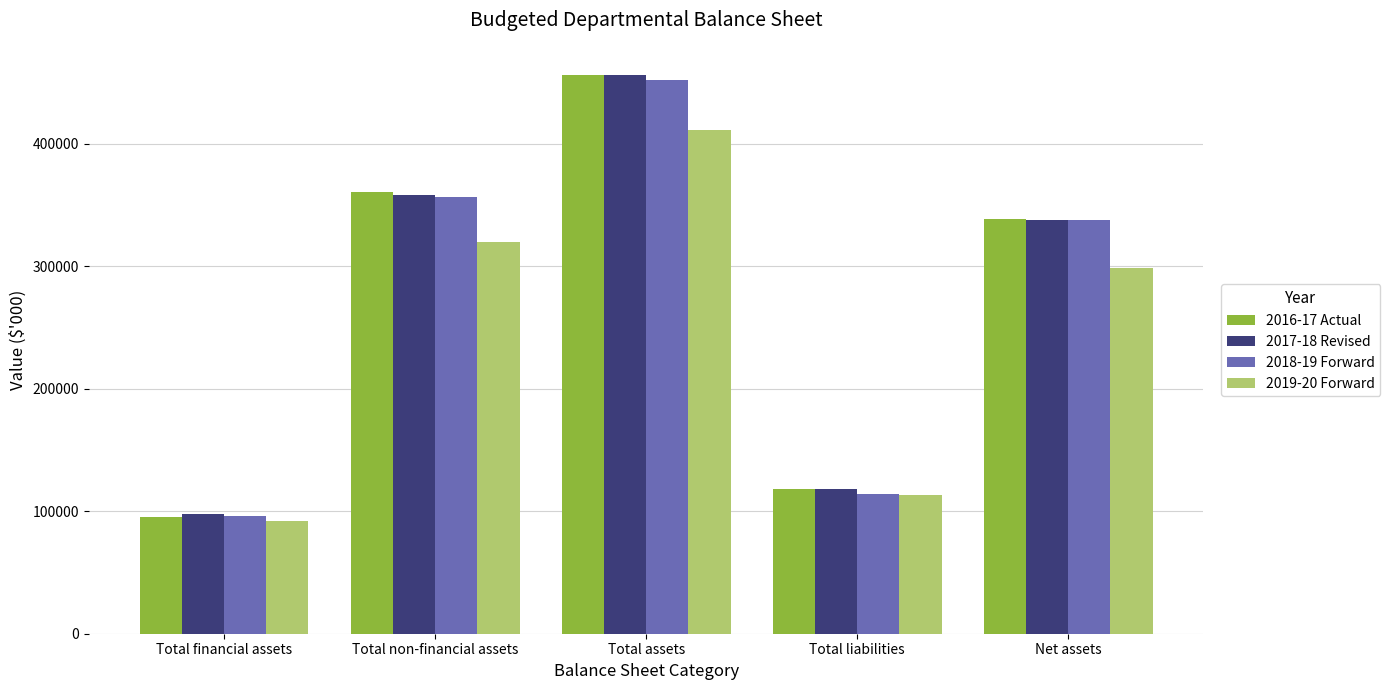

What is the greatest value displayed?

456491